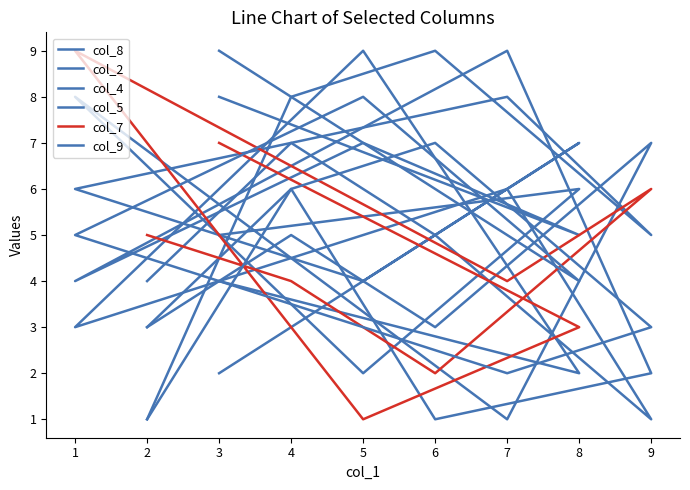

Is the value of col_7 at 7 greater than the value of col_4 at 8?

No